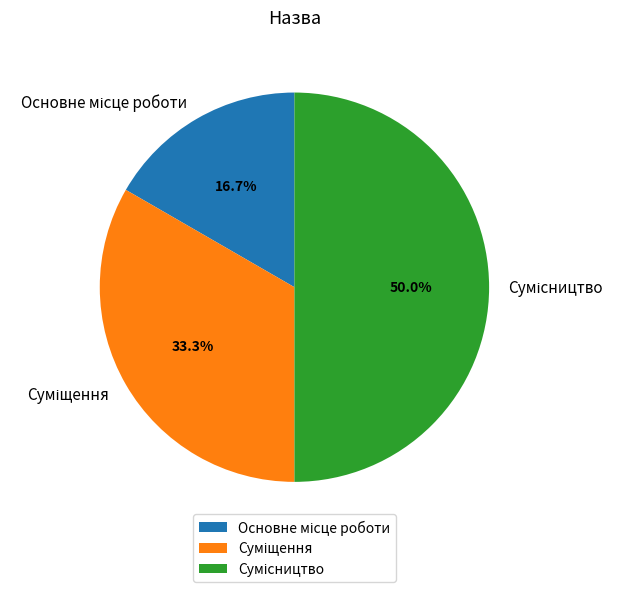

How many segments does this pie chart have?

3